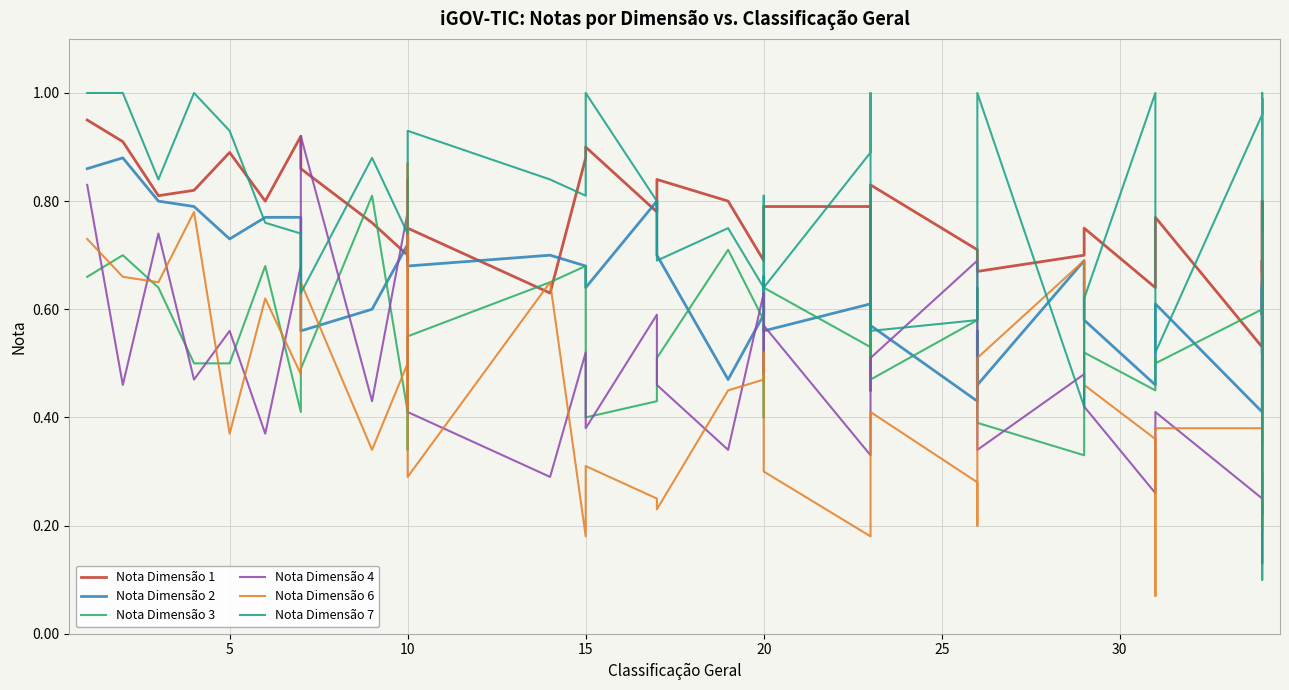

Count the number of categories in the chart.

40